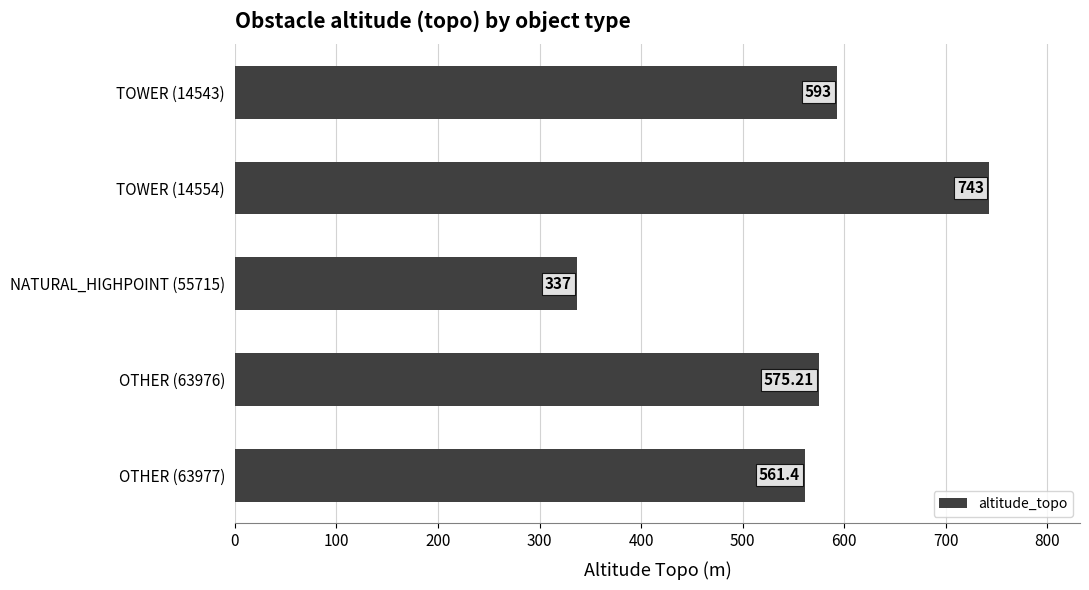

Approximately how many times larger is the value at TOWER (14554) compared to OTHER (63976)?

1.3